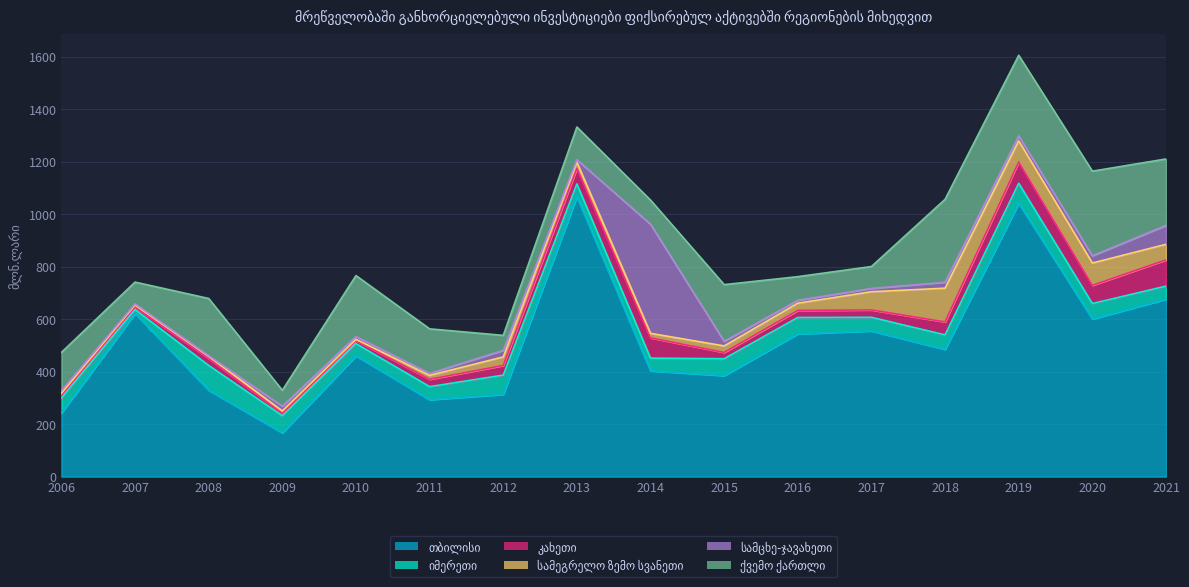

True or false: სამეგრელო ზემო სვანეთი and ქვემო ქართლი intersect in this chart.

False